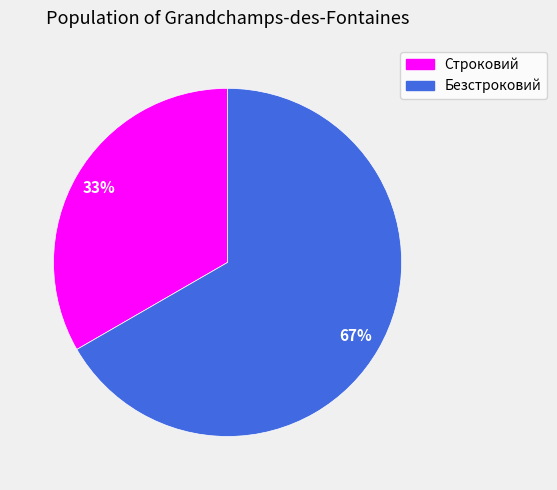

The Строковий slice represents 19% of the pie. True or false?

False